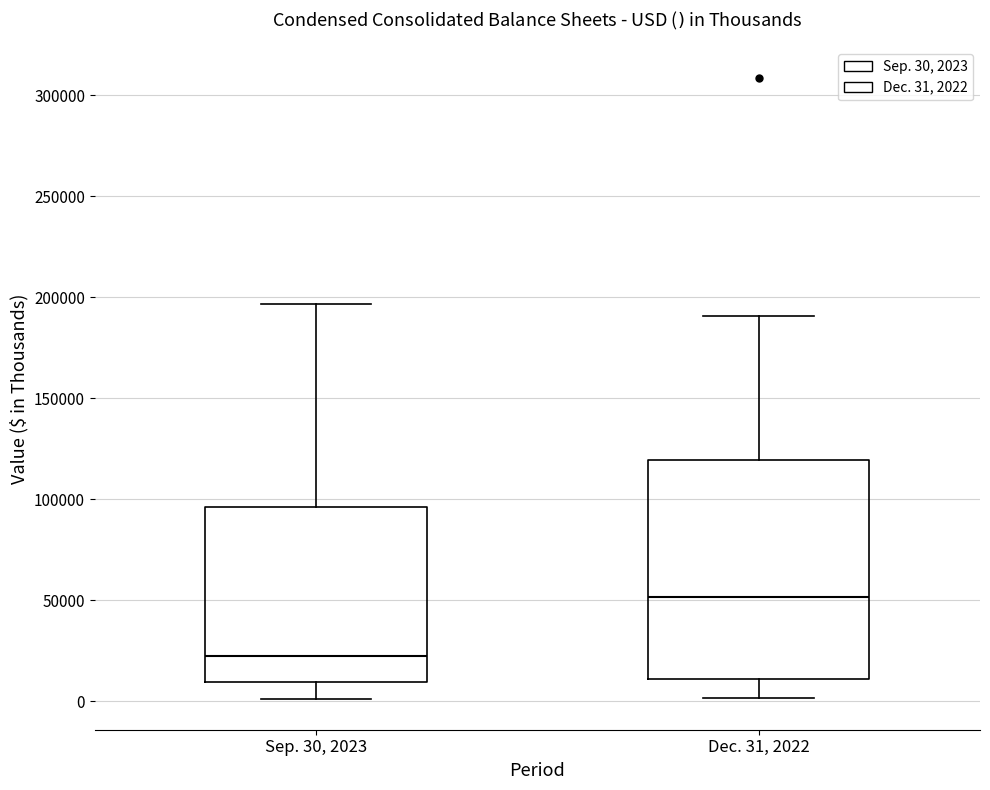

Reading left to right, transcribe this box plot: for each box, give where its median line is, the range the box spans, and where its two whiskers end, as read against the y-axis. The values are not printed on the chart, so give them approximately, as read against the axis.

Sep. 30, 2023: median 25000, box 10000 to 95000, whiskers 0 to 195000
Dec. 31, 2022: median 50000, box 10000 to 120000, whiskers 0 to 190000